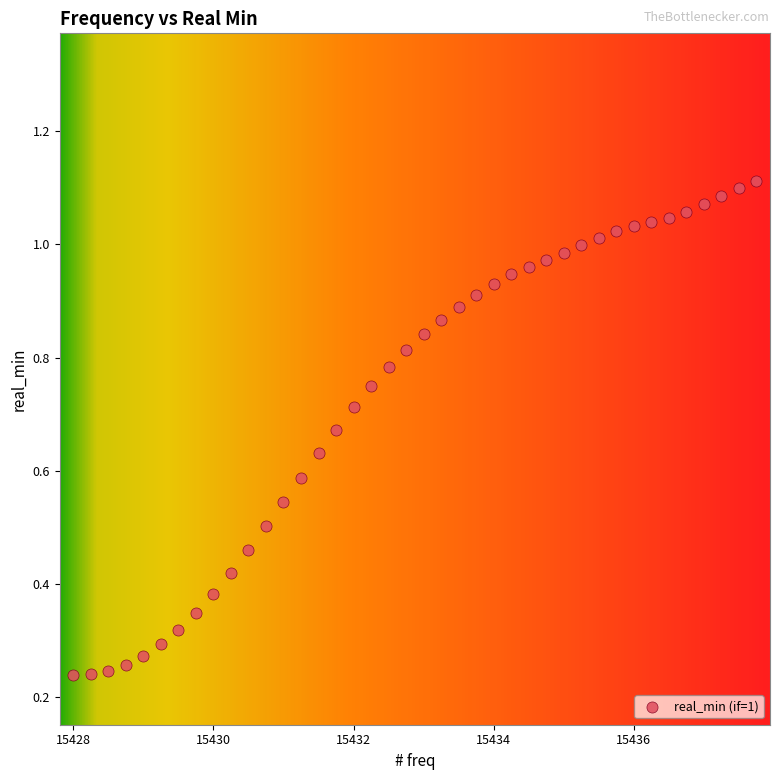

What is the range of X values (max minus min)?

9.8